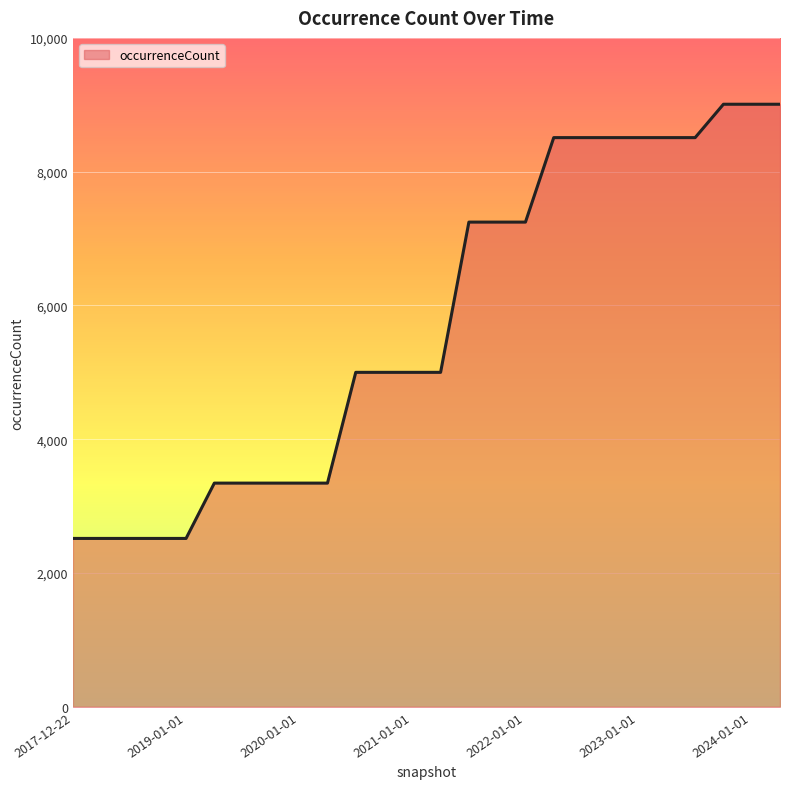

What is the minimum value shown in the chart?

2517